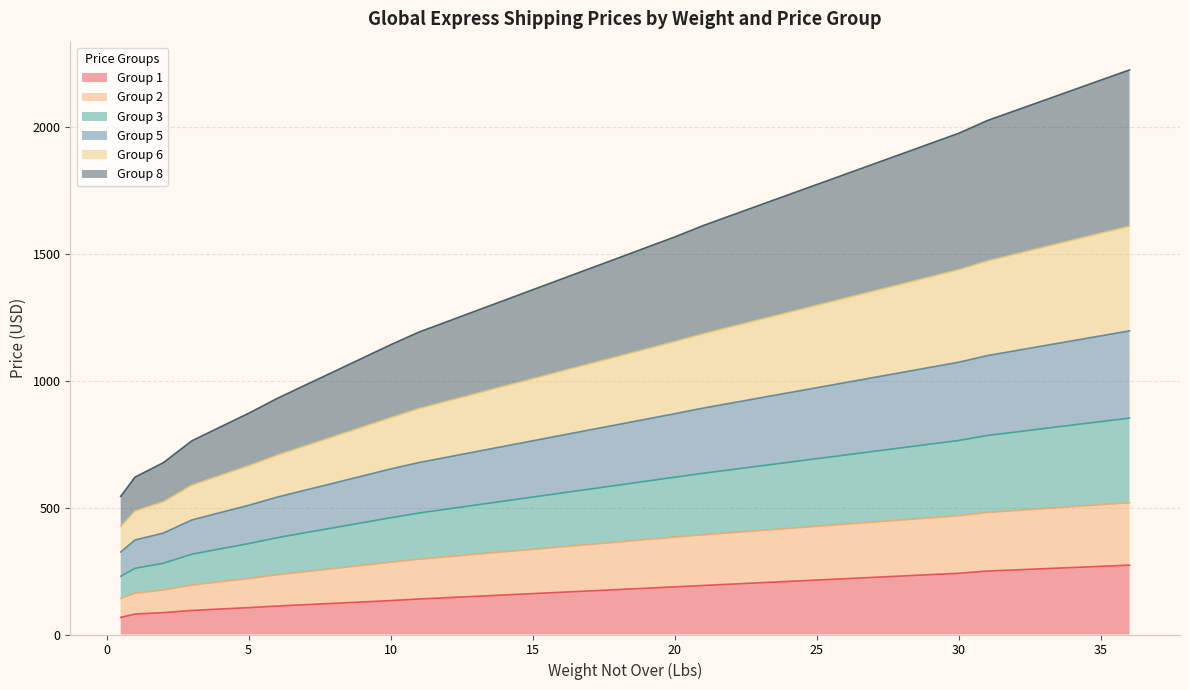

What is the maximum value for Group 1?

273.7